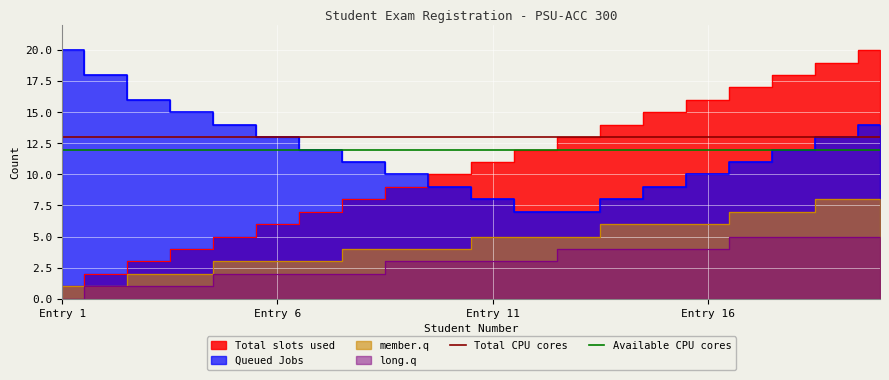

What is the sum of the Available CPU cores values at Entry 6 and Entry 1?

24